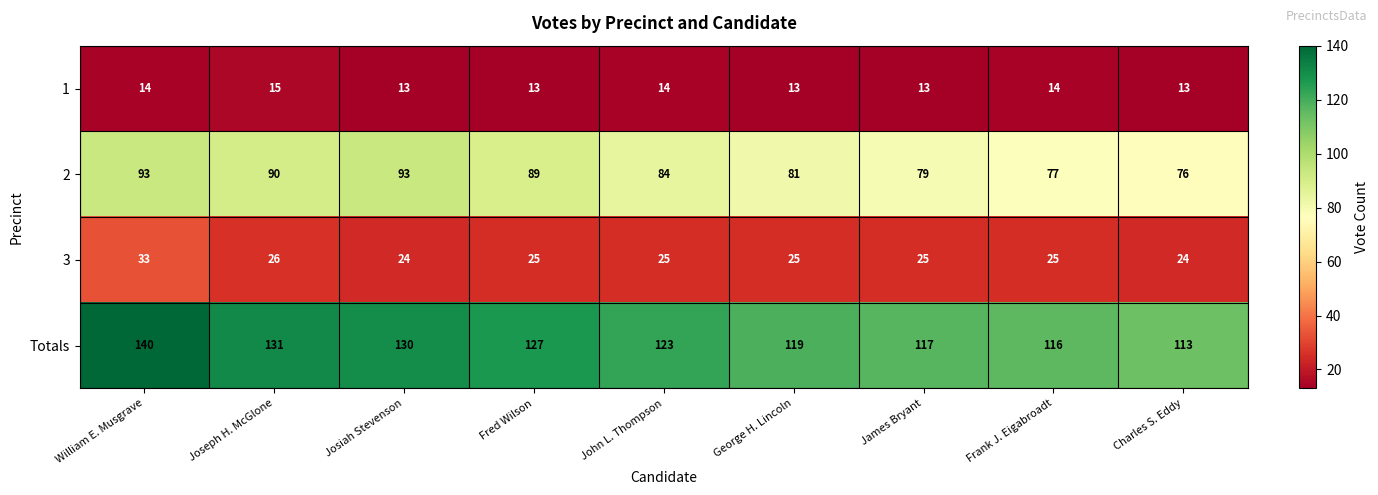

Rank the series at Fred Wilson from highest to lowest value.

Totals, 2, 3, 1